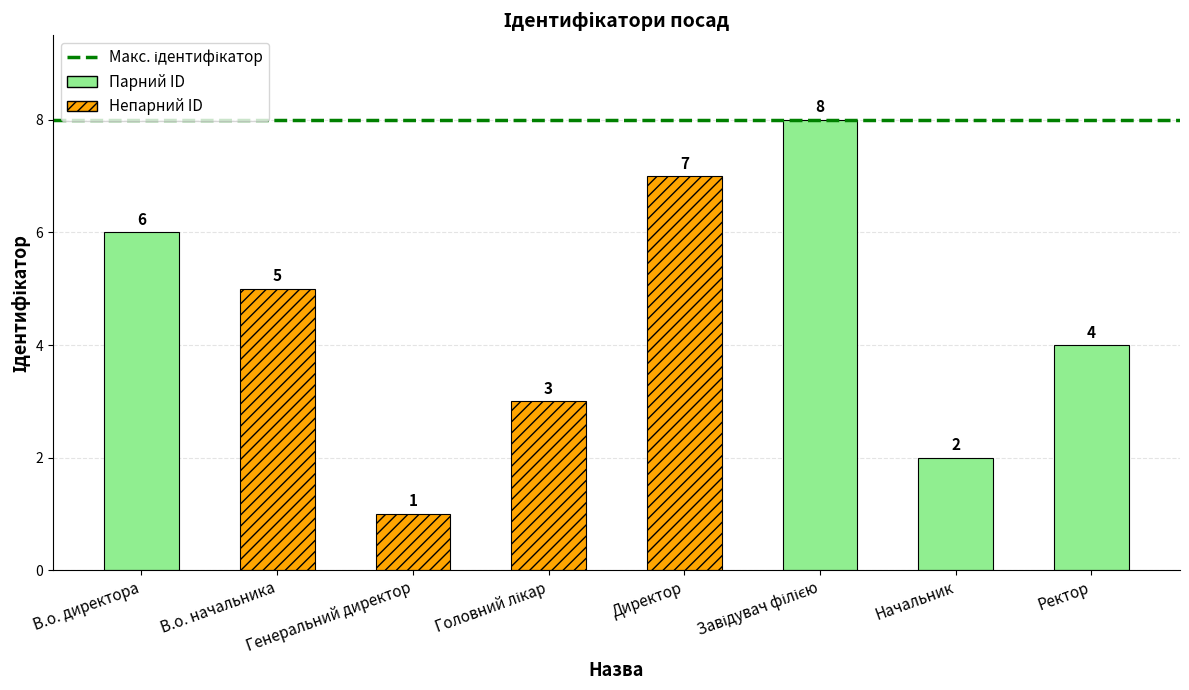

What position from the right is Генеральний директор?

6